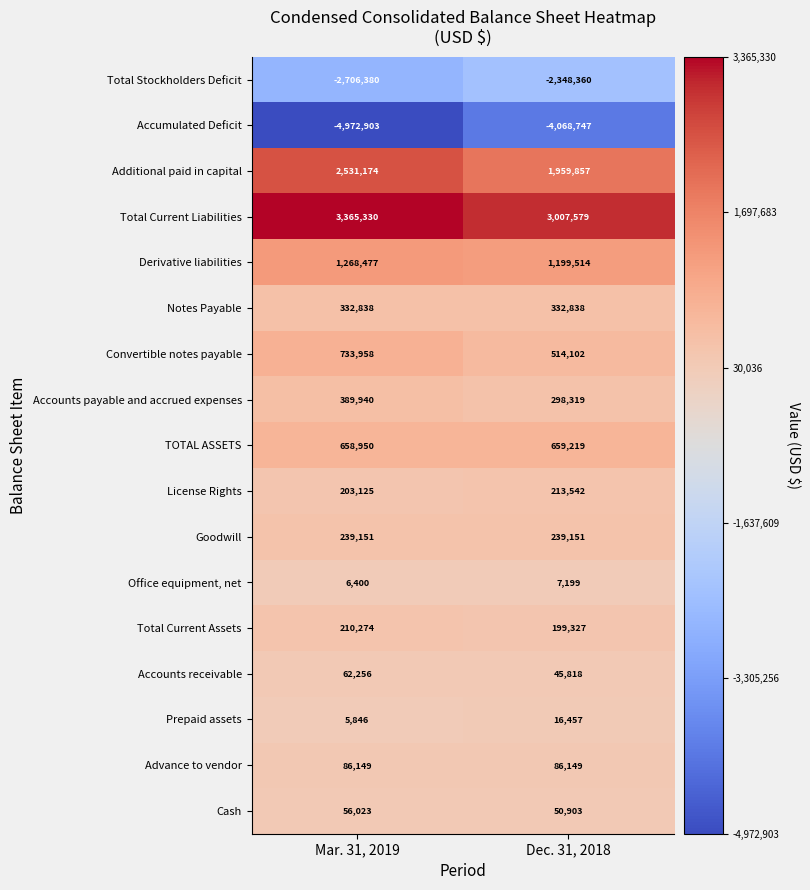

What is the greatest value displayed?

3365330